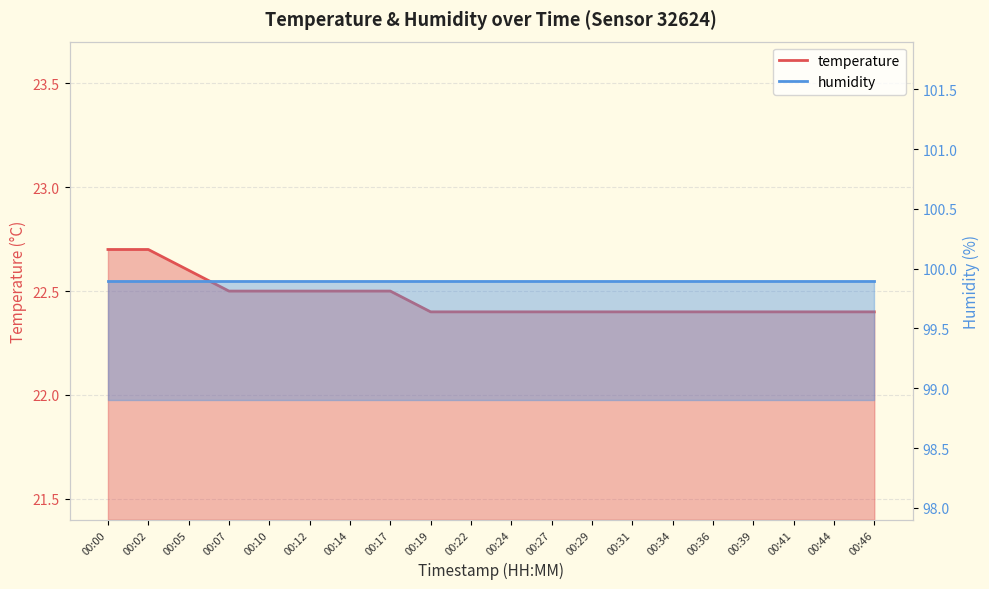

What is the value of the 15th point from the left?

22.4